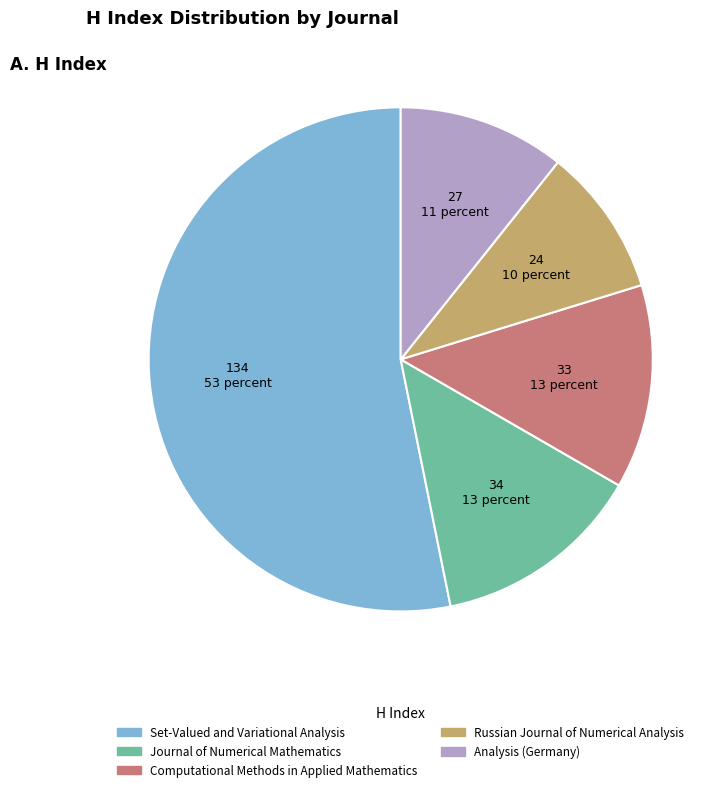

How many segments does this pie chart have?

5